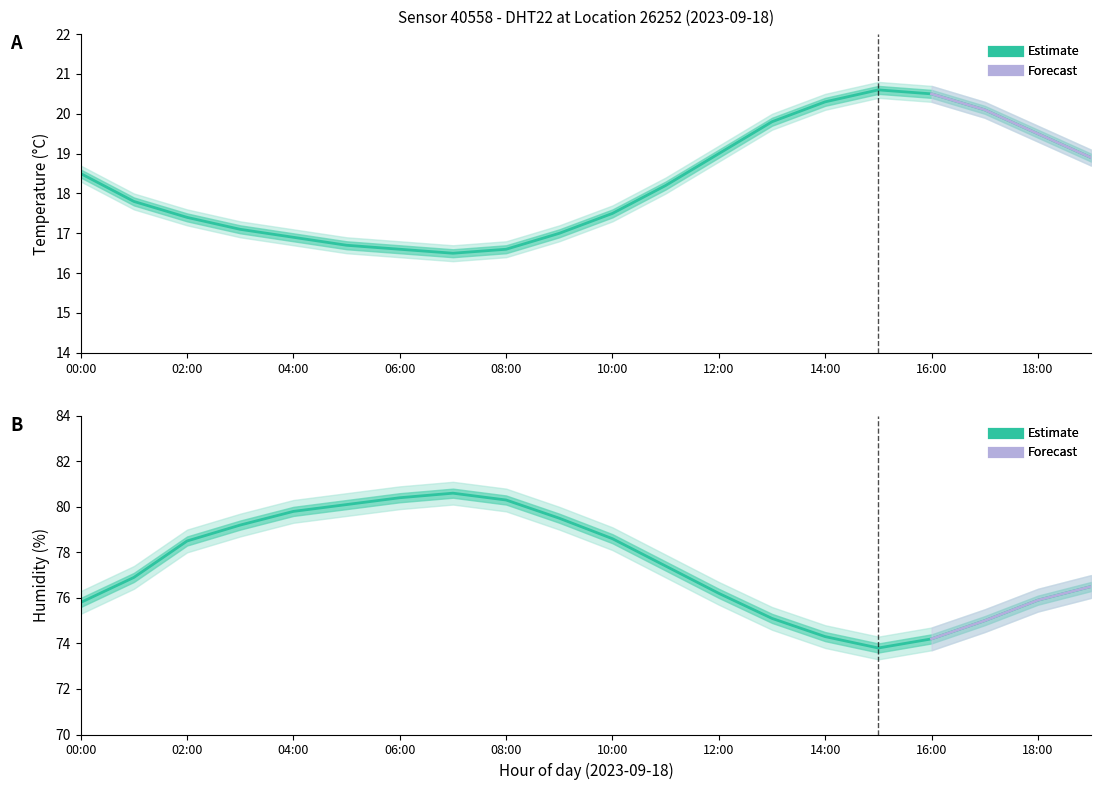

The Temperature estimate series shows 19.8 at 13. True or false?

True